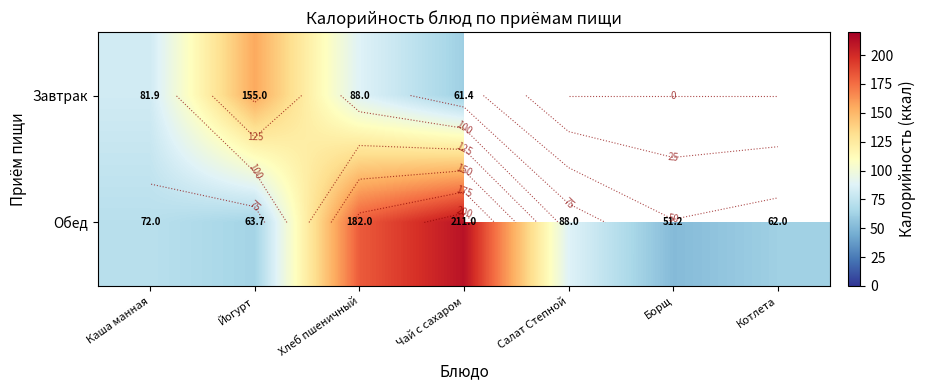

Where is Завтрак nearest to the value 108?

Хлеб пшеничный